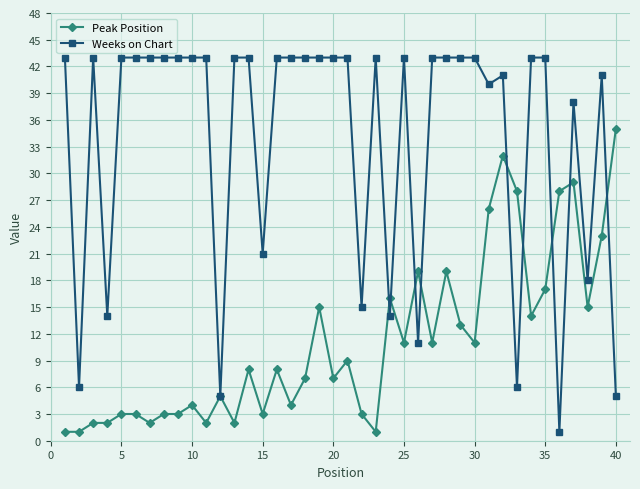

List the series in order of their peak value, highest first.

Weeks on Chart, Peak Position